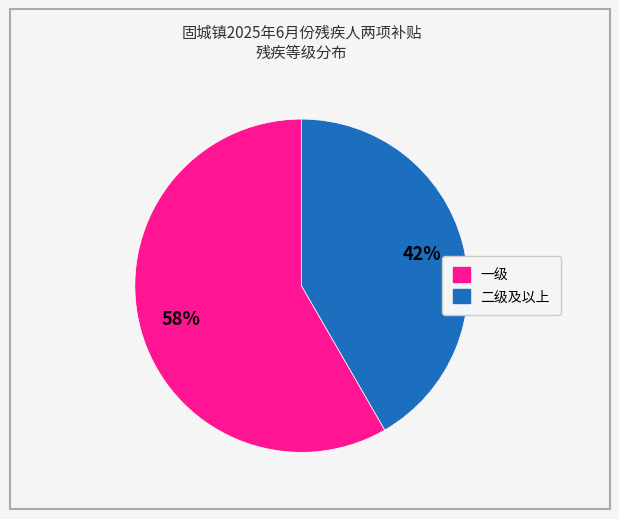

To the nearest percent, what is the average slice percentage?

50%